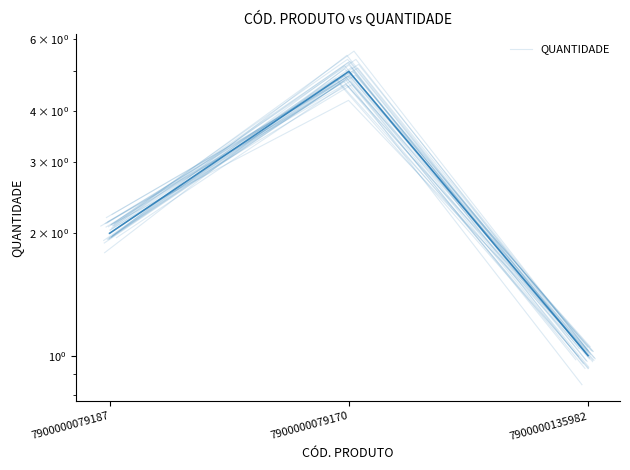

What is the smallest value displayed?

0.9